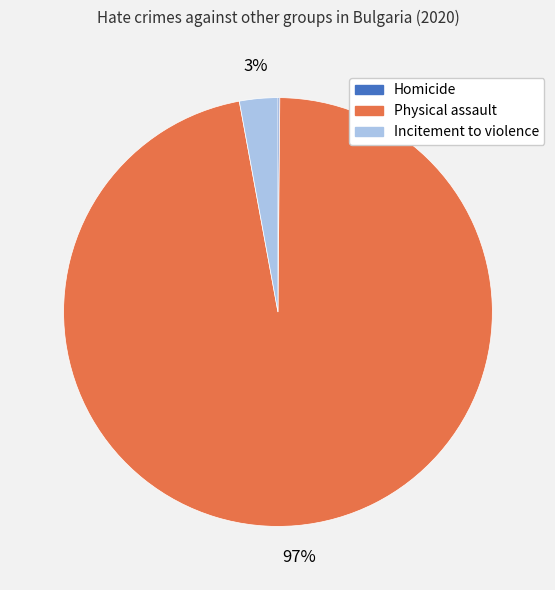

Which category has the biggest portion of the pie?

Physical assault